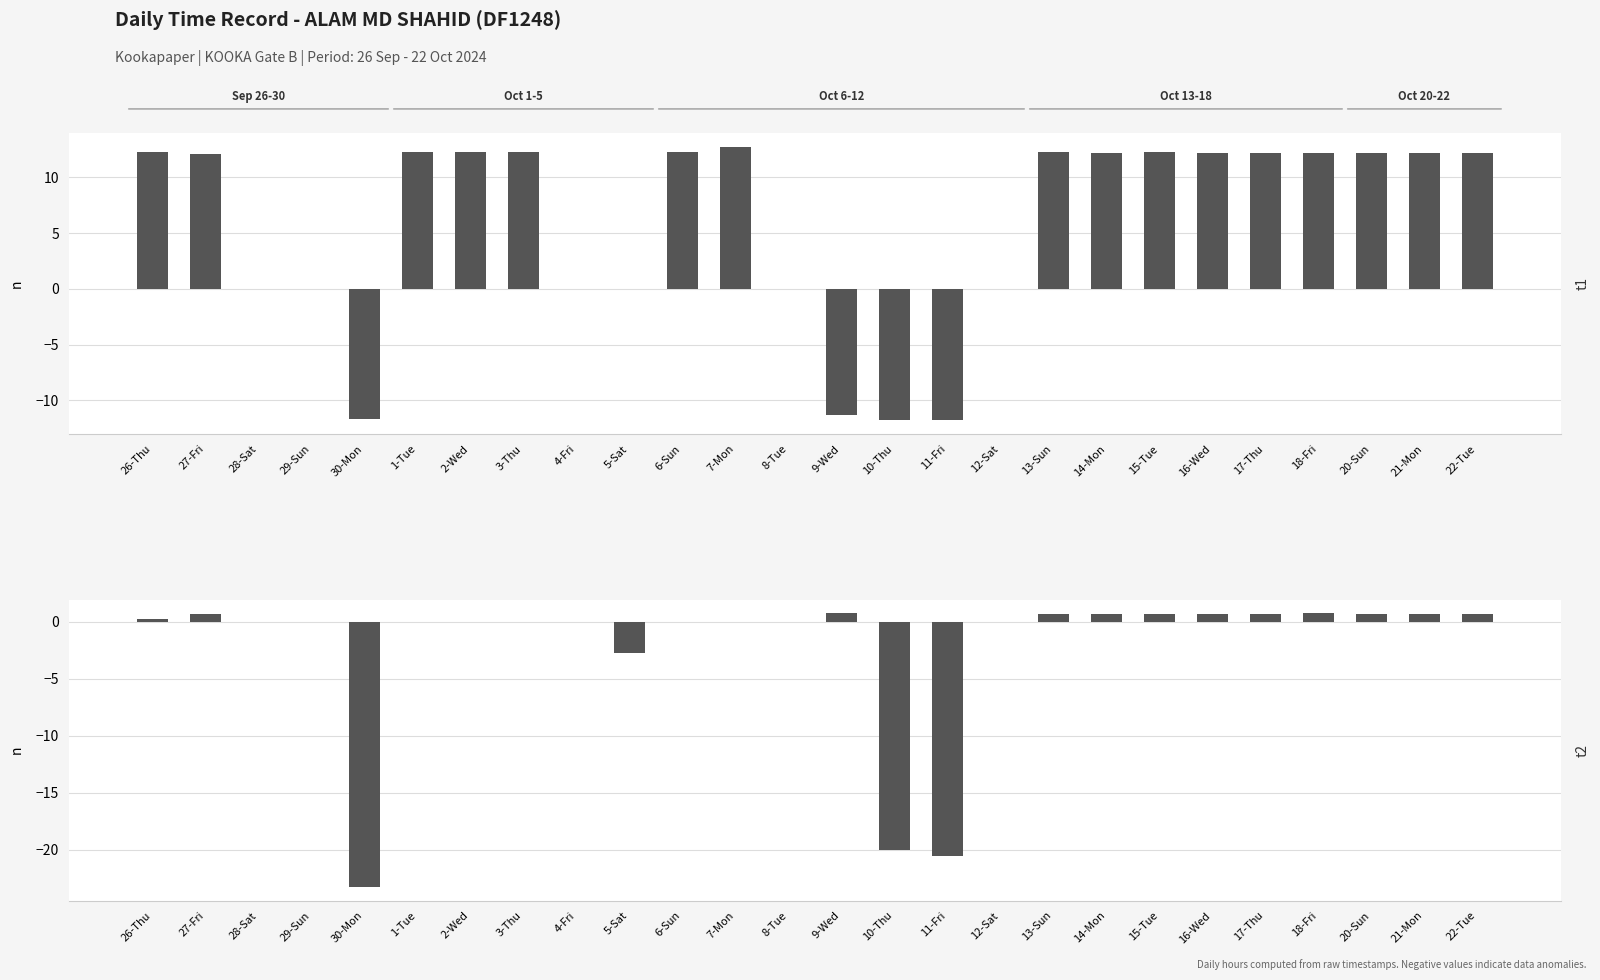

At how many categories does at least one series exceed 9?

16